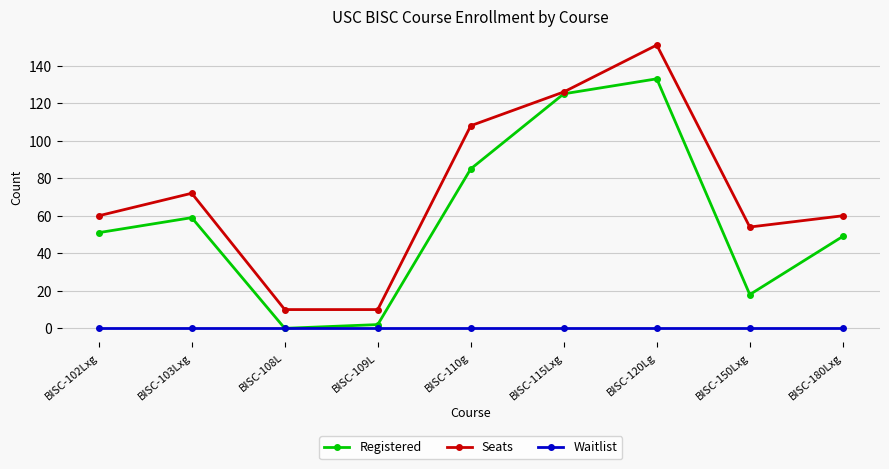

Reading left to right, transcribe all the data shown in this chart.

Registered: BISC-102Lxg=51	BISC-103Lxg=59	BISC-108L=0	BISC-109L=2	BISC-110g=85	BISC-115Lxg=125	BISC-120Lg=133	BISC-150Lxg=18	BISC-180Lxg=49
Seats: BISC-102Lxg=60	BISC-103Lxg=72	BISC-108L=10	BISC-109L=10	BISC-110g=108	BISC-115Lxg=126	BISC-120Lg=151	BISC-150Lxg=54	BISC-180Lxg=60
Waitlist: BISC-102Lxg=0	BISC-103Lxg=0	BISC-108L=0	BISC-109L=0	BISC-110g=0	BISC-115Lxg=0	BISC-120Lg=0	BISC-150Lxg=0	BISC-180Lxg=0